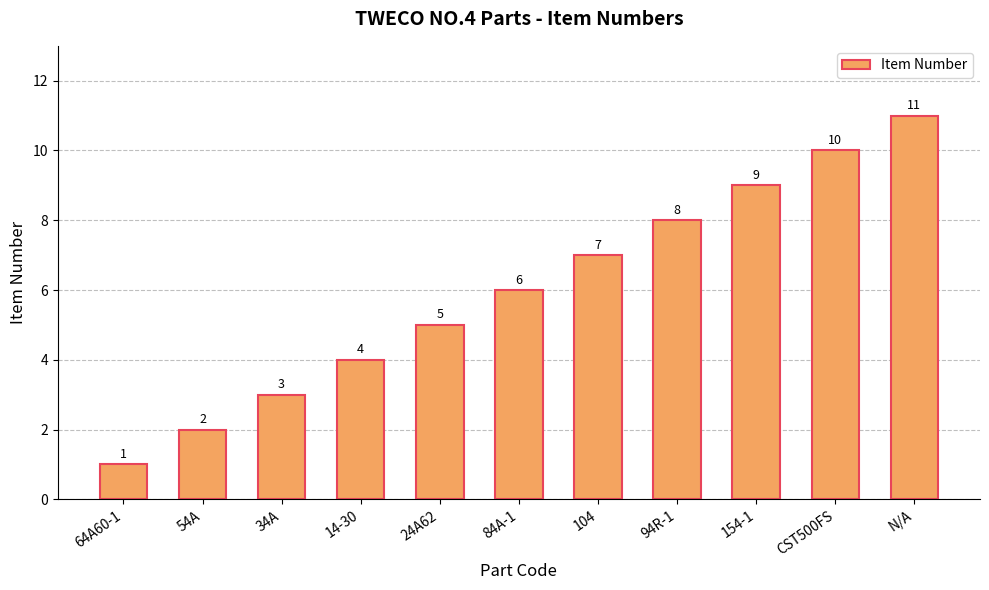

How many values are between 3 and 9?

7